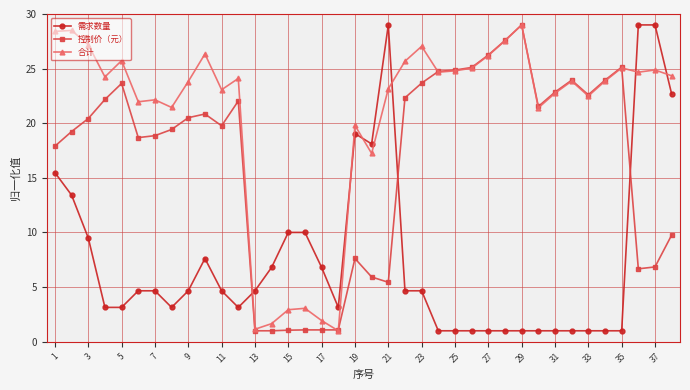

What is the value of the 需求数量 point at the 24th from the left?

1.0